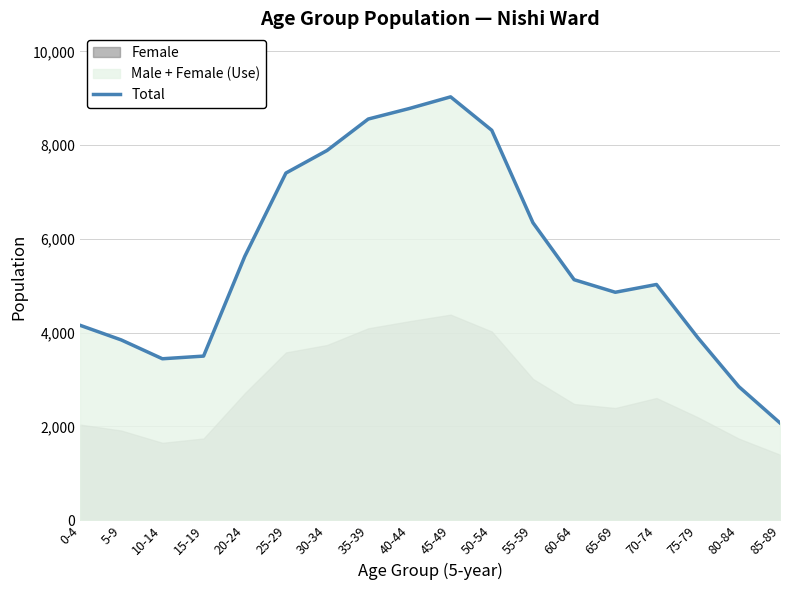

Reading right to left, list all the values displayed in this chart.

2075	2850	3898	5028	4862	5130	6345	8316	9029	8781	8556	7886	7404	5626	3501	3444	3846	4158